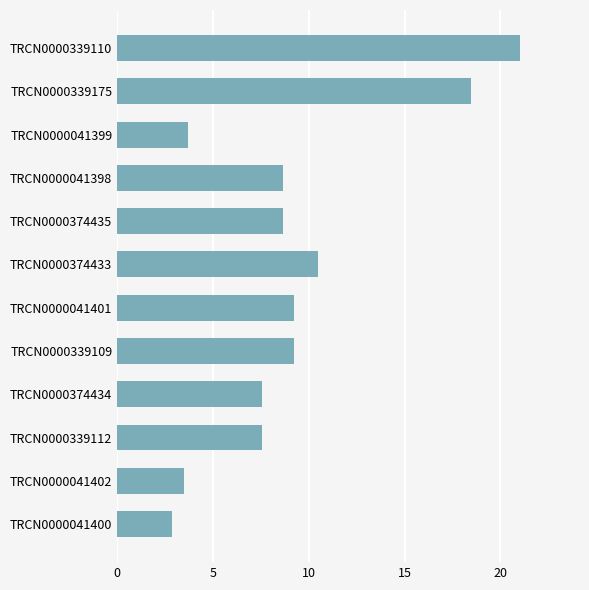

What is the smallest value displayed?

2.8